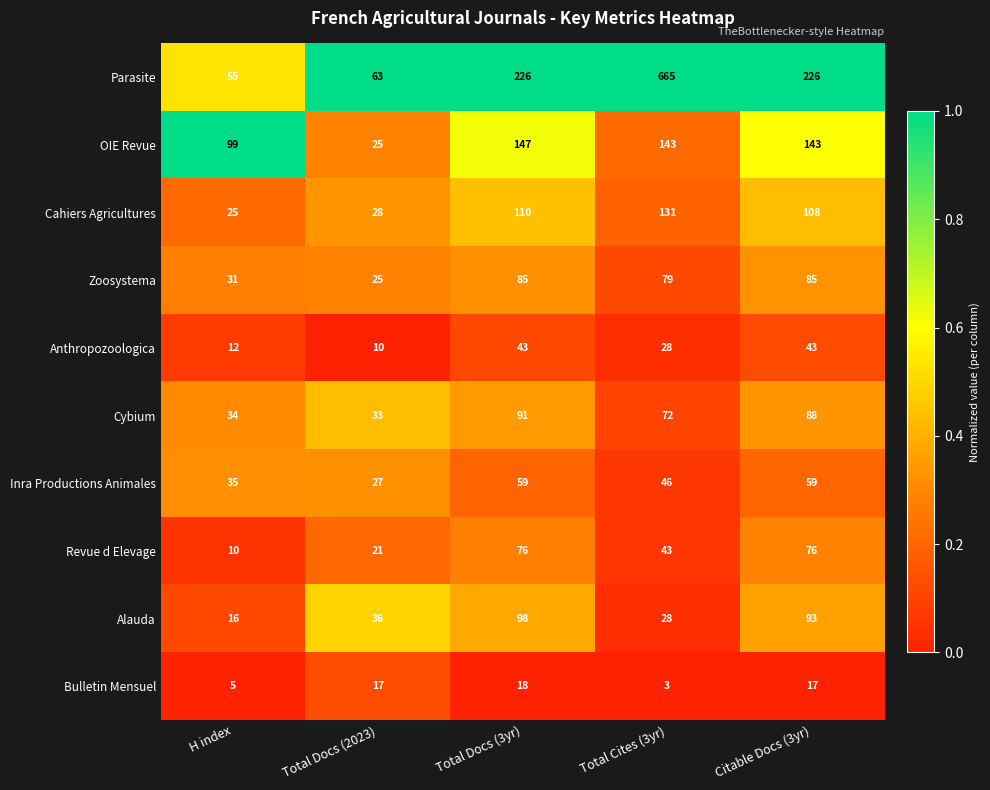

At which label does Zoosystema reach its minimum?

Total Docs (2023)